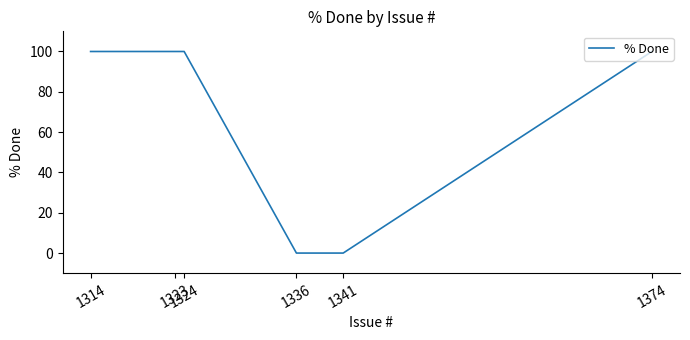

The value at 1336 is -35. True or false?

False